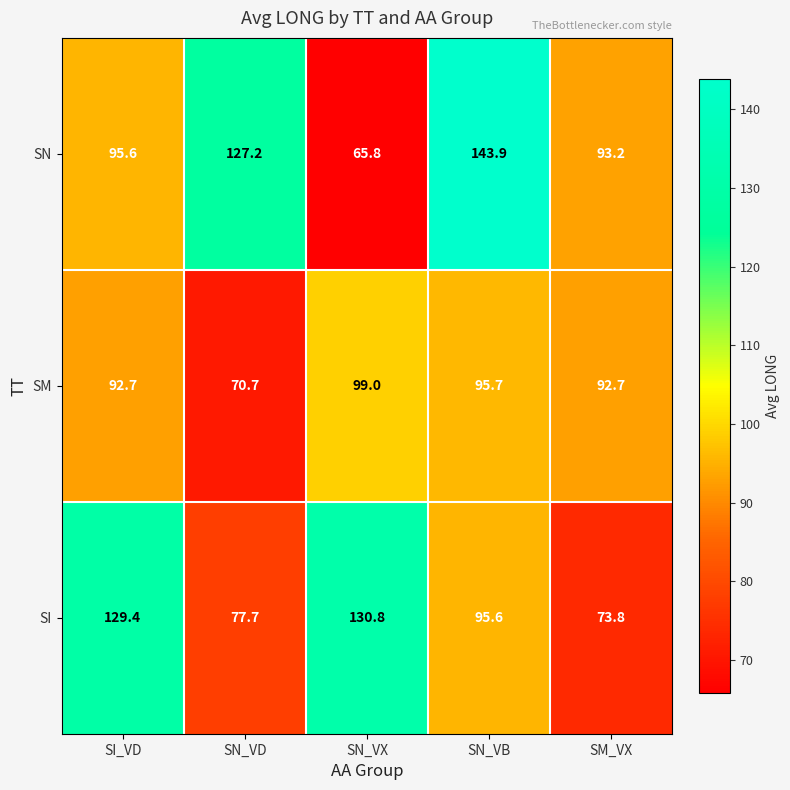

How many series are shown in this chart?

3